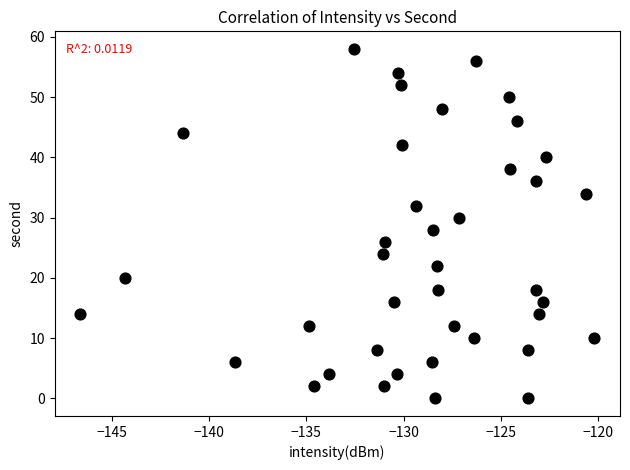

What is the range of Y values (max minus min)?

58